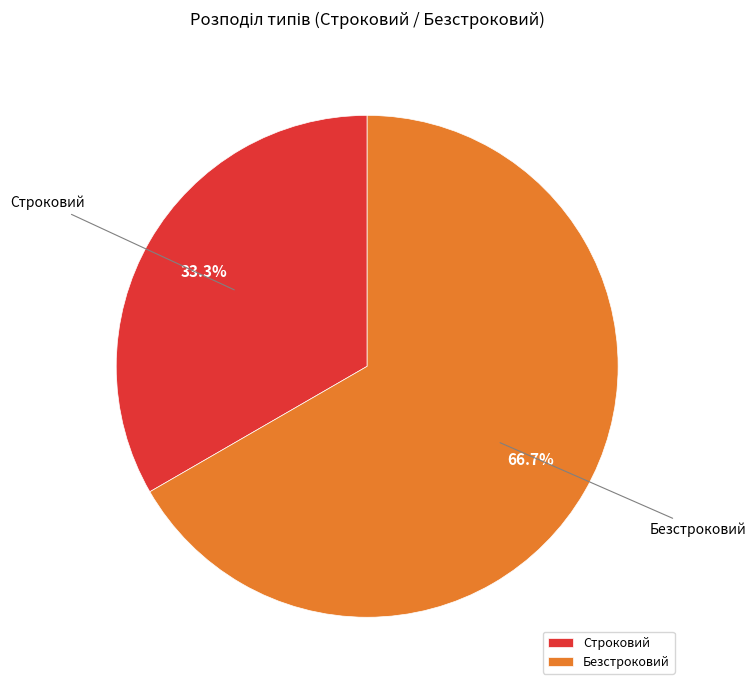

Which has a higher value, Безстроковий or Строковий?

Безстроковий